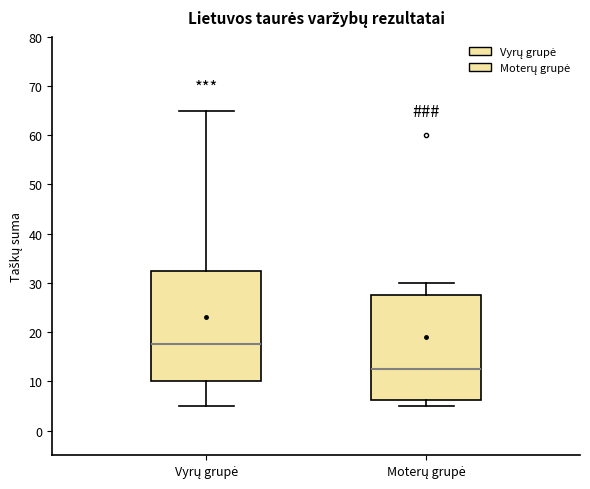

Reading left to right, transcribe this box plot: for each box, give where its median line is, the range the box spans, and where its two whiskers end, as read against the y-axis. The values are not printed on the chart, so give them approximately, as read against the axis.

Vyrų grupė: median 18, box 10 to 33, whiskers 5 to 65
Moterų grupė: median 13, box 6 to 28, whiskers 5 to 30